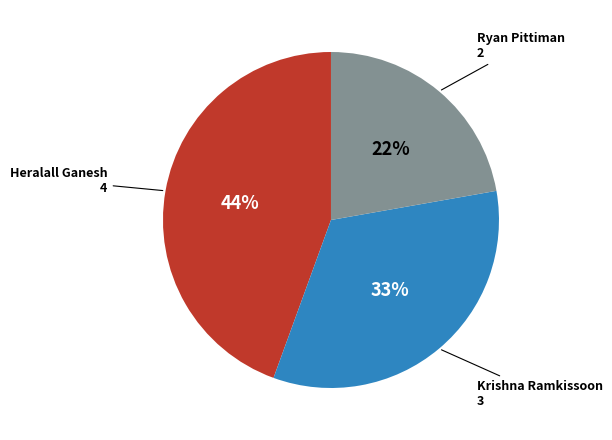

Does any single category account for the majority?

No